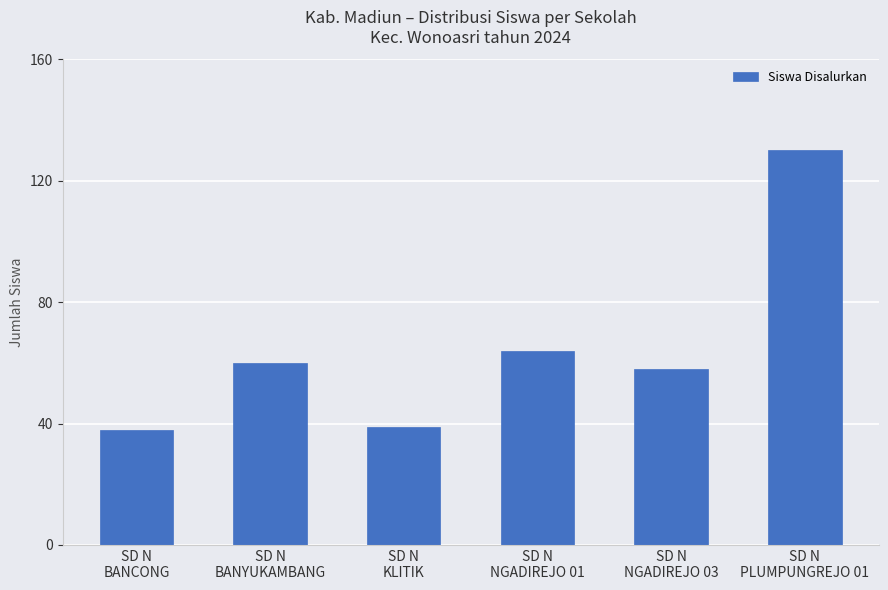

What is the smallest value displayed?

38